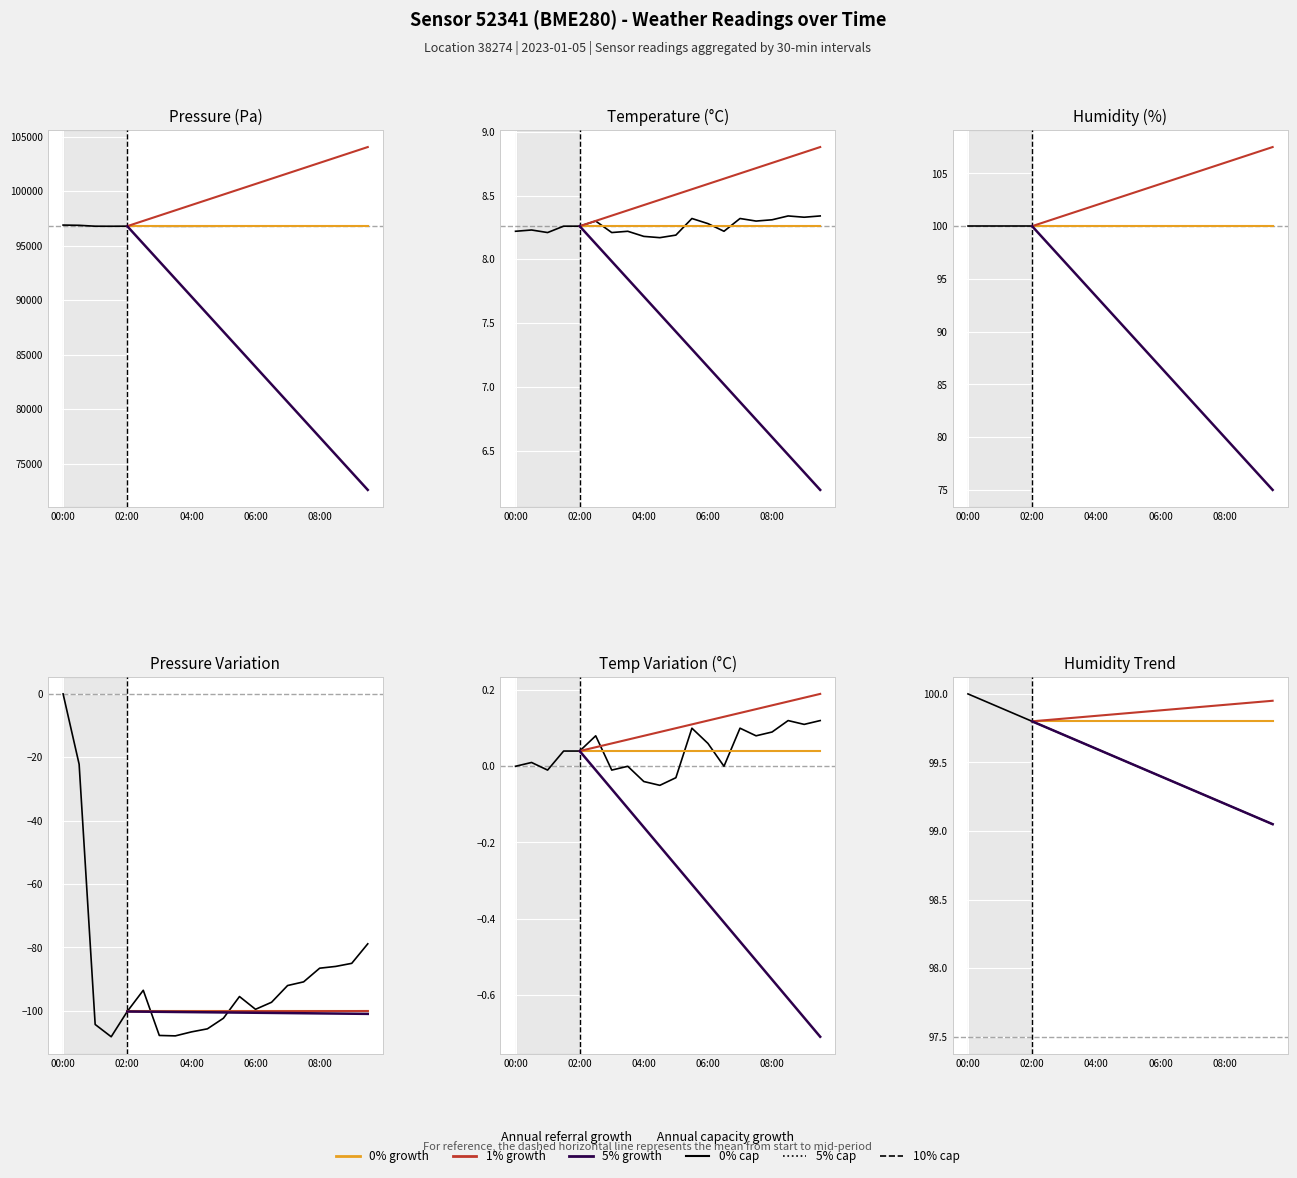

What position from the left is 02:00?

5